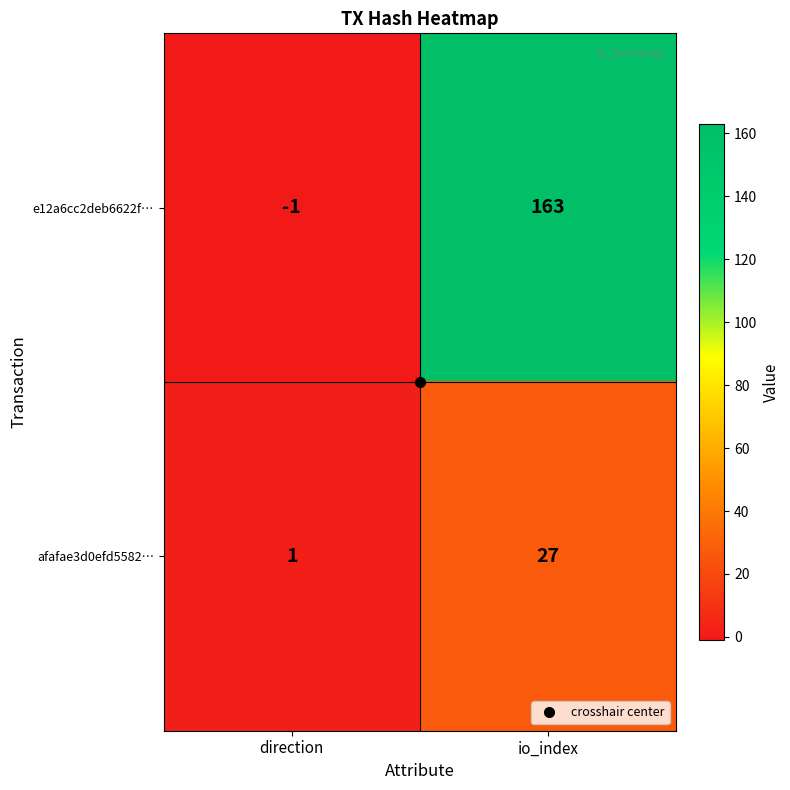

What is the maximum value shown in the chart?

163